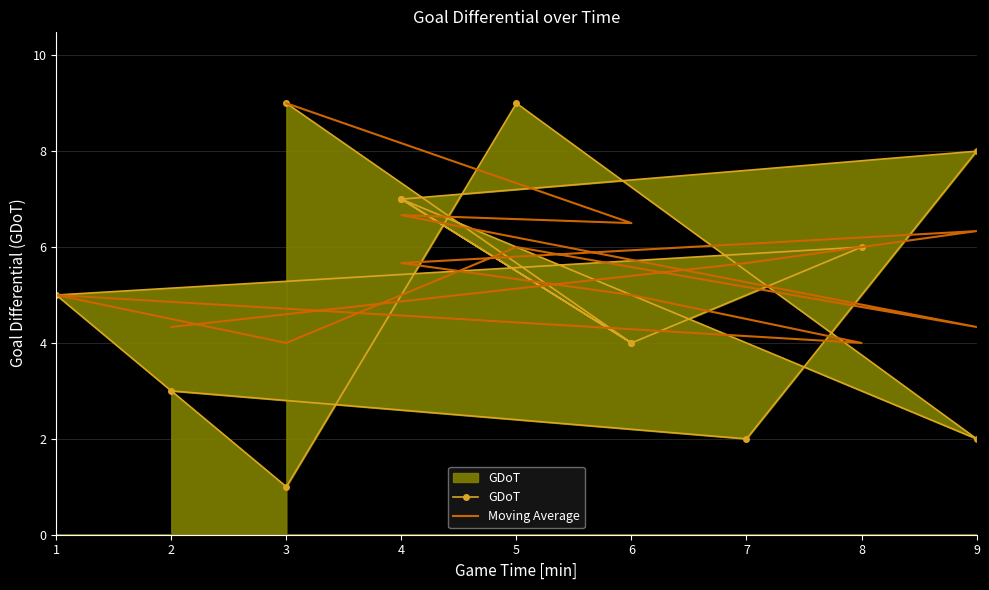

How many lines are shown in the chart?

2